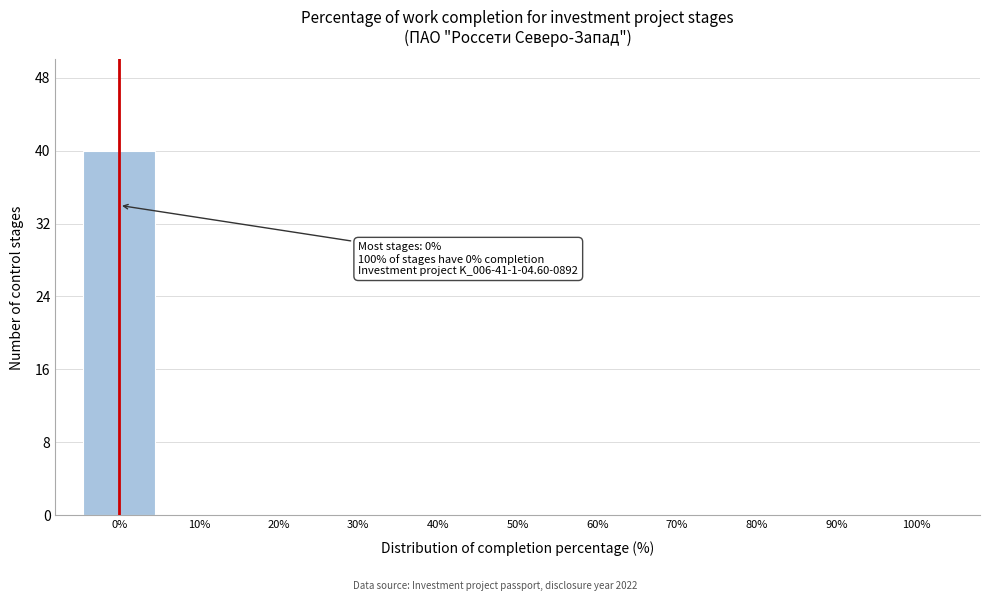

Which range on the x-axis has the tallest bar?

-5 to 5